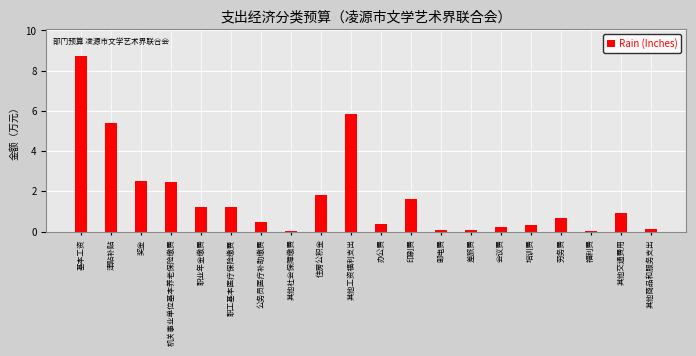

Approximately how many times larger is the value at 培训费 compared to 职工基本医疗保险缴费?

0.3